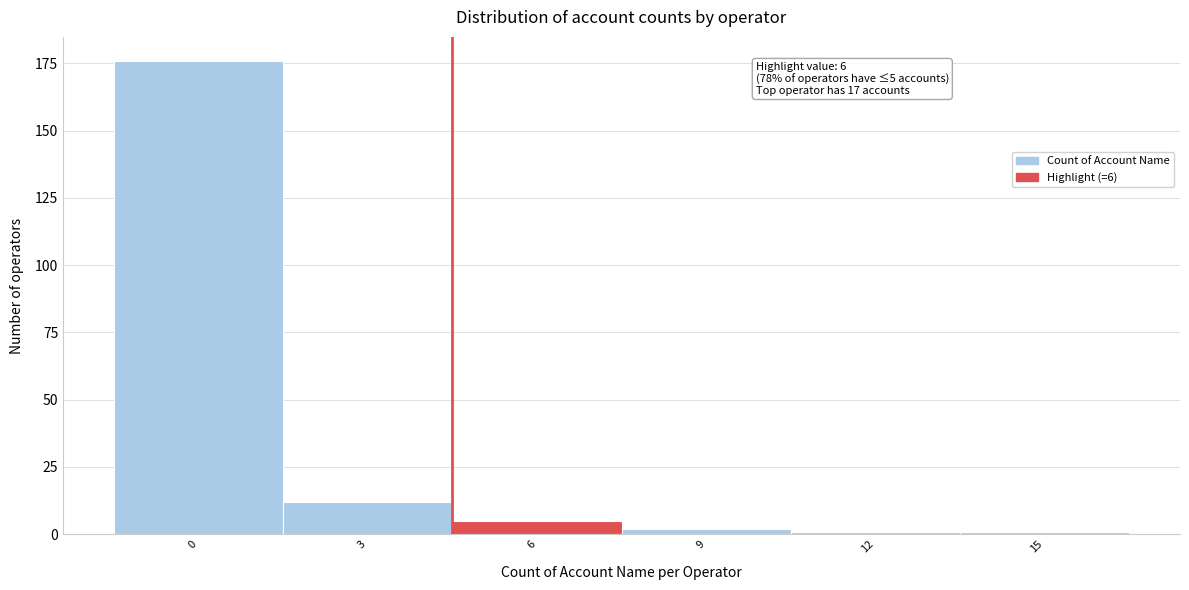

Reading right to left, extract all data points from this chart.

15=1	12=1	9=2	6=5	3=12	0=176